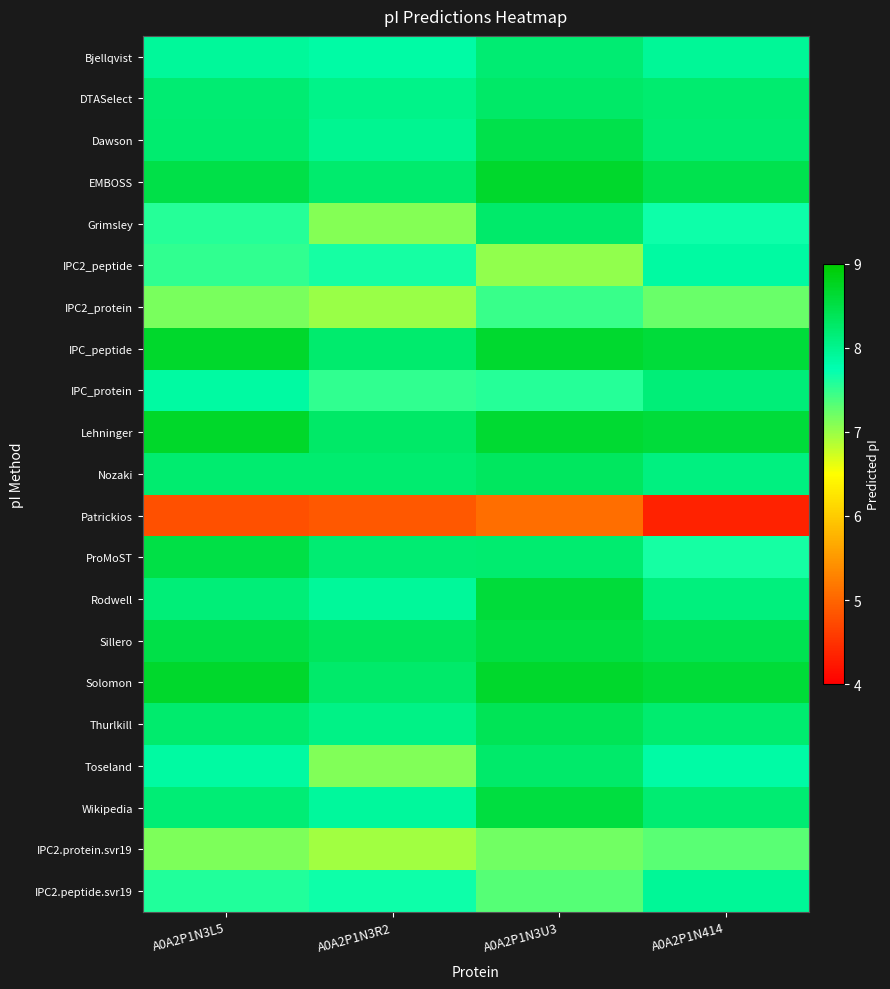

Reading right to left, transcribe all the data shown in this chart.

Bjellqvist: A0A2P1N414=7.9	A0A2P1N3U3=8.2	A0A2P1N3R2=7.8	A0A2P1N3L5=7.9
DTASelect: A0A2P1N414=8.2	A0A2P1N3U3=8.3	A0A2P1N3R2=8.0	A0A2P1N3L5=8.2
Dawson: A0A2P1N414=8.2	A0A2P1N3U3=8.5	A0A2P1N3R2=8.0	A0A2P1N3L5=8.2
EMBOSS: A0A2P1N414=8.4	A0A2P1N3U3=8.7	A0A2P1N3R2=8.2	A0A2P1N3L5=8.5
Grimsley: A0A2P1N414=7.7	A0A2P1N3U3=8.2	A0A2P1N3R2=7.1	A0A2P1N3L5=7.6
IPC2_peptide: A0A2P1N414=7.9	A0A2P1N3U3=7.0	A0A2P1N3R2=7.6	A0A2P1N3L5=7.5
IPC2_protein: A0A2P1N414=7.2	A0A2P1N3U3=7.5	A0A2P1N3R2=7.0	A0A2P1N3L5=7.1
IPC_peptide: A0A2P1N414=8.6	A0A2P1N3U3=8.7	A0A2P1N3R2=8.2	A0A2P1N3L5=8.7
IPC_protein: A0A2P1N414=8.1	A0A2P1N3U3=7.6	A0A2P1N3R2=7.5	A0A2P1N3L5=7.8
Lehninger: A0A2P1N414=8.6	A0A2P1N3U3=8.6	A0A2P1N3R2=8.3	A0A2P1N3L5=8.7
Nozaki: A0A2P1N414=8.1	A0A2P1N3U3=8.3	A0A2P1N3R2=8.2	A0A2P1N3L5=8.2
Patrickios: A0A2P1N414=4.3	A0A2P1N3U3=5.1	A0A2P1N3R2=4.9	A0A2P1N3L5=4.8
ProMoST: A0A2P1N414=7.6	A0A2P1N3U3=8.2	A0A2P1N3R2=8.2	A0A2P1N3L5=8.5
Rodwell: A0A2P1N414=8.1	A0A2P1N3U3=8.6	A0A2P1N3R2=7.9	A0A2P1N3L5=8.1
Sillero: A0A2P1N414=8.4	A0A2P1N3U3=8.5	A0A2P1N3R2=8.3	A0A2P1N3L5=8.5
Solomon: A0A2P1N414=8.6	A0A2P1N3U3=8.7	A0A2P1N3R2=8.2	A0A2P1N3L5=8.7
Thurlkill: A0A2P1N414=8.2	A0A2P1N3U3=8.4	A0A2P1N3R2=8.1	A0A2P1N3L5=8.2
Toseland: A0A2P1N414=7.8	A0A2P1N3U3=8.2	A0A2P1N3R2=7.1	A0A2P1N3L5=7.8
Wikipedia: A0A2P1N414=8.2	A0A2P1N3U3=8.5	A0A2P1N3R2=7.9	A0A2P1N3L5=8.2
IPC2.protein.svr19: A0A2P1N414=7.3	A0A2P1N3U3=7.2	A0A2P1N3R2=7.0	A0A2P1N3L5=7.1
IPC2.peptide.svr19: A0A2P1N414=7.9	A0A2P1N3U3=7.3	A0A2P1N3R2=7.7	A0A2P1N3L5=7.6